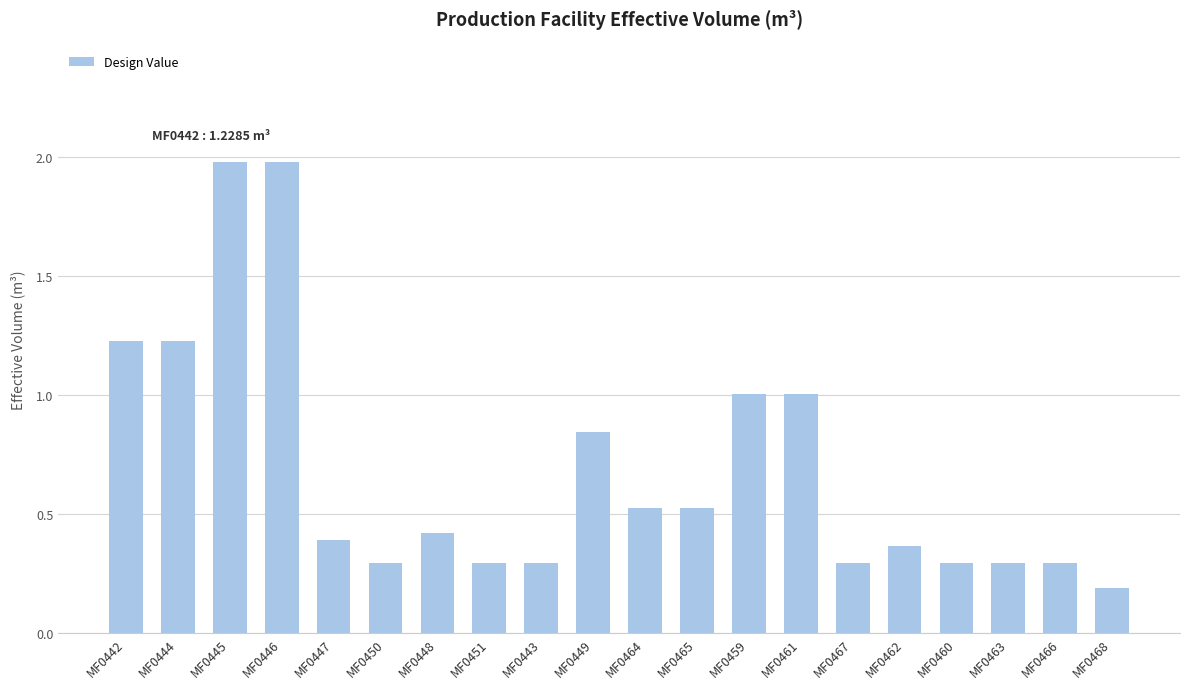

What is the sum of all values?

13.8